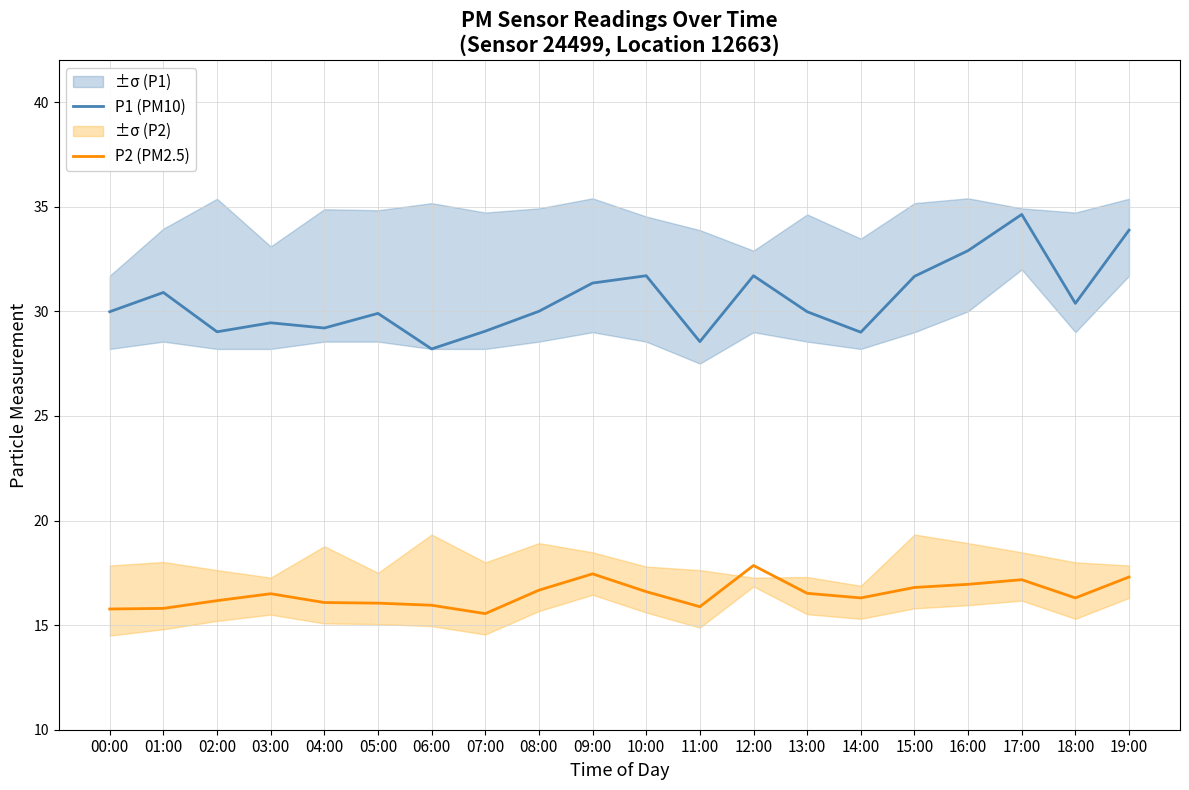

What is the value of the P2 (PM2.5) point at the 6th from the left?

16.1